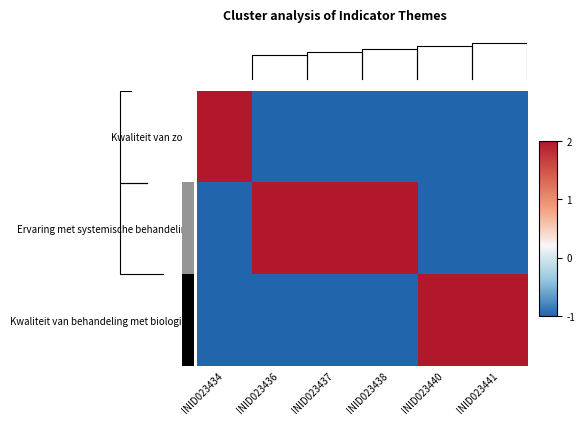

The Kwaliteit van behandeling met biologica series shows -1.7 at INID023437. True or false?

False